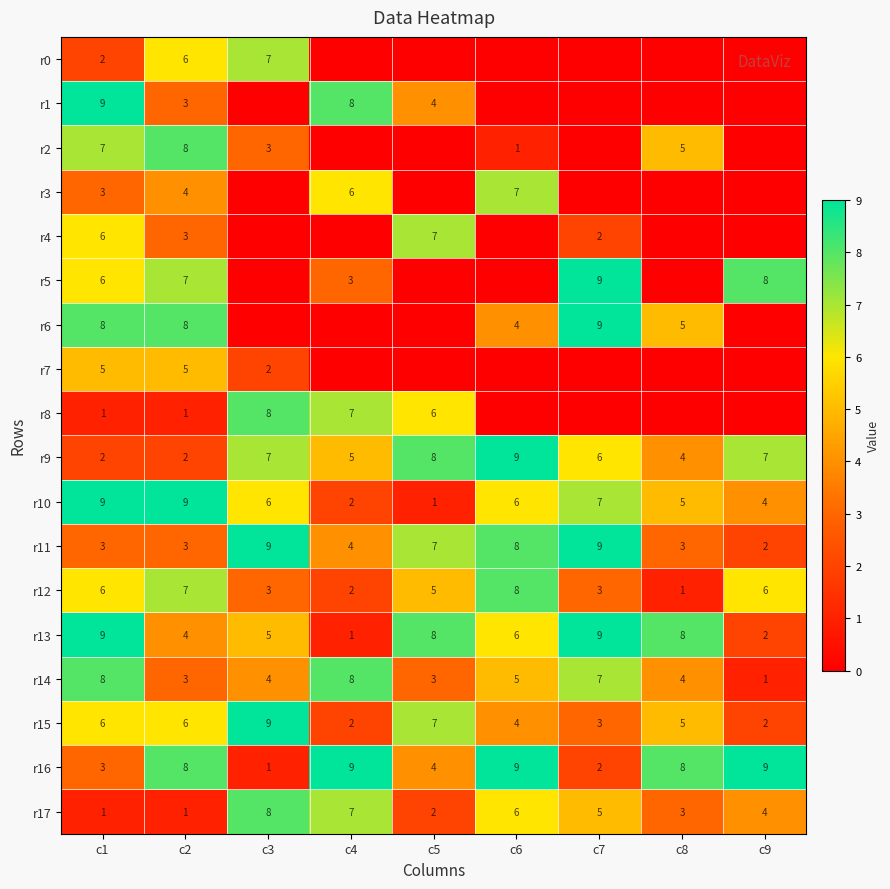

What is the spread (max minus min) of values at c2?

8